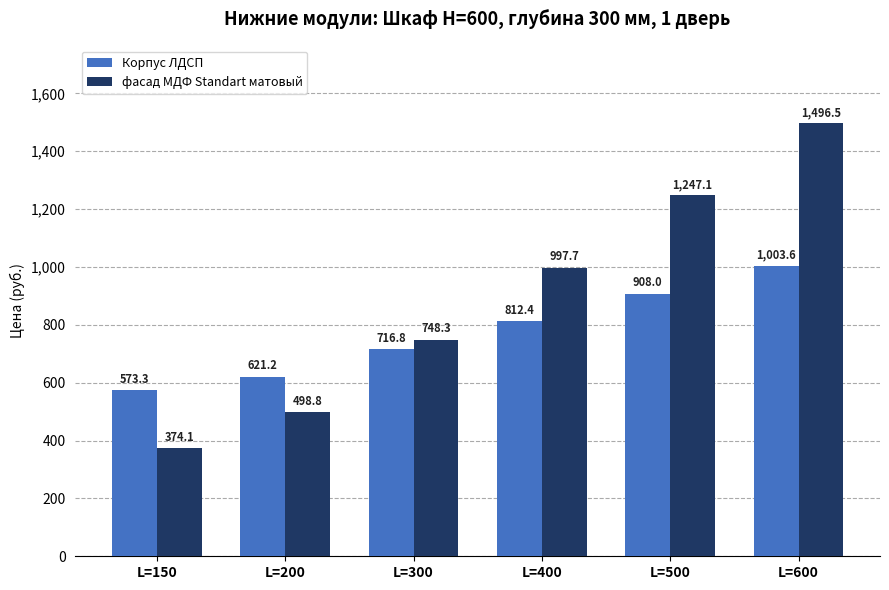

What is the difference between the second highest and second lowest values in the Корпус ЛДСП series?

286.8